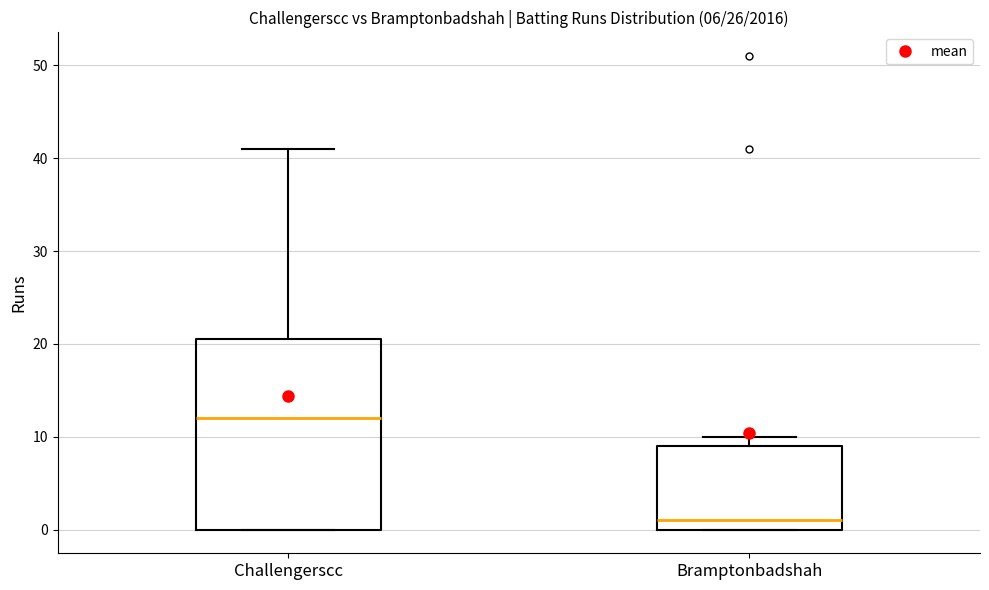

Which box is the tallest, from its lower edge to its upper edge?

Challengerscc